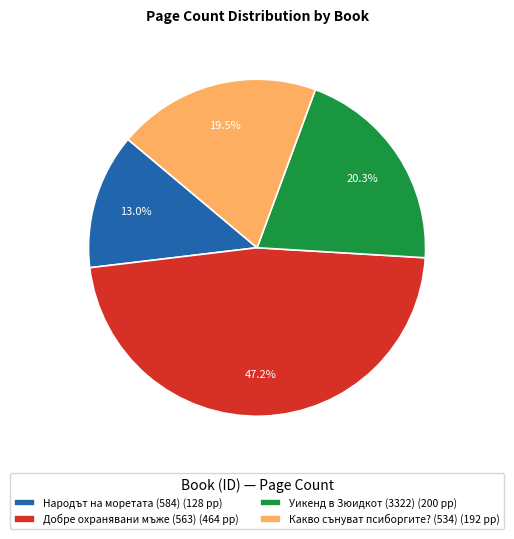

What is the smallest slice in the pie chart?

Народът на моретата (584)